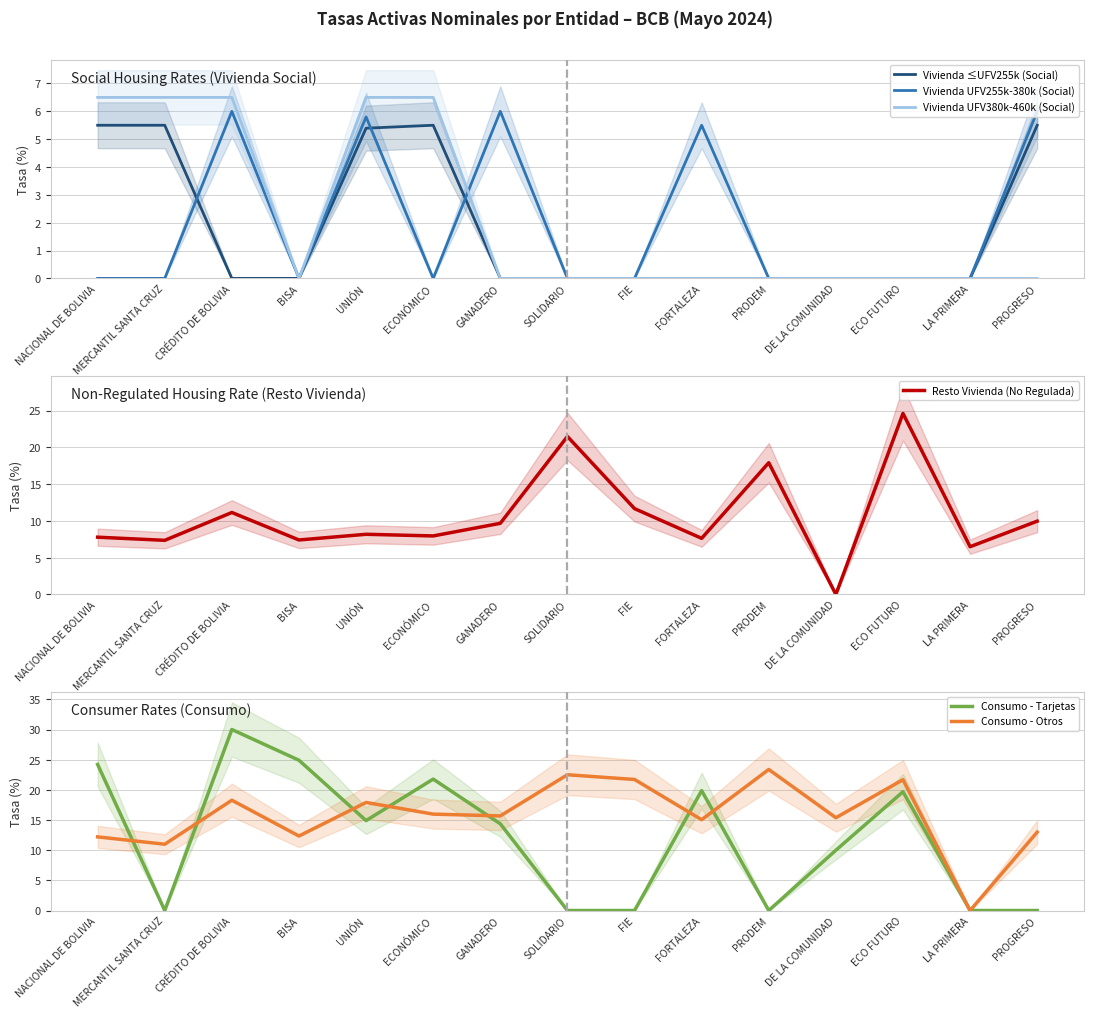

What is the label of the 5th point from the left?

UNIÓN